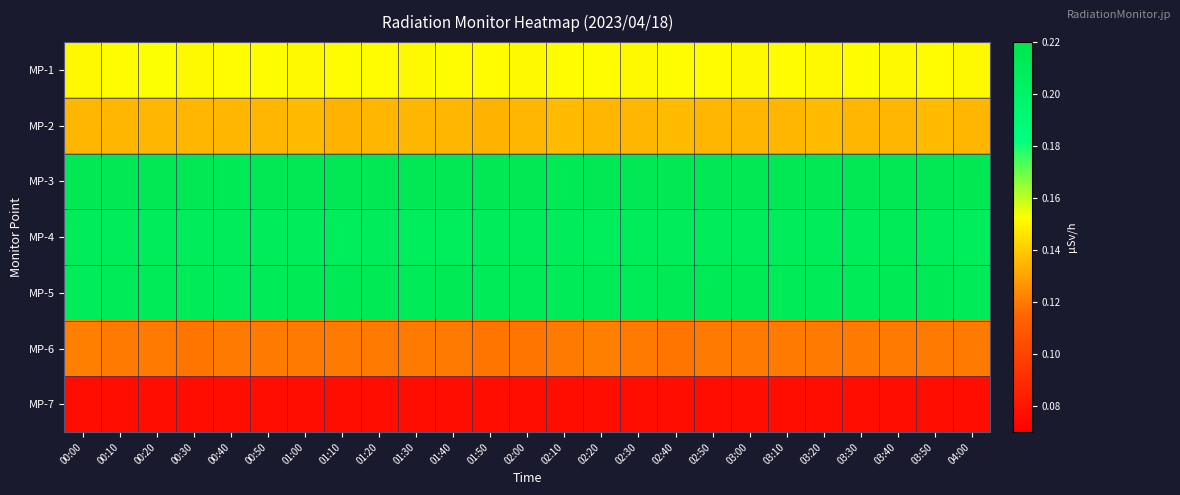

Reading right to left, list all the values displayed in this chart.

MP-1: 04:00=0.2	03:50=0.2	03:40=0.2	03:30=0.2	03:20=0.2	03:10=0.2	03:00=0.2	02:50=0.2	02:40=0.2	02:30=0.2	02:20=0.2	02:10=0.2	02:00=0.2	01:50=0.2	01:40=0.2	01:30=0.2	01:20=0.2	01:10=0.2	01:00=0.2	00:50=0.2	00:40=0.2	00:30=0.2	00:20=0.2	00:10=0.2	00:00=0.2
MP-2: 04:00=0.1	03:50=0.1	03:40=0.1	03:30=0.1	03:20=0.1	03:10=0.1	03:00=0.1	02:50=0.1	02:40=0.1	02:30=0.1	02:20=0.1	02:10=0.1	02:00=0.1	01:50=0.1	01:40=0.1	01:30=0.1	01:20=0.1	01:10=0.1	01:00=0.1	00:50=0.1	00:40=0.1	00:30=0.1	00:20=0.1	00:10=0.1	00:00=0.1
MP-3: 04:00=0.2	03:50=0.2	03:40=0.2	03:30=0.2	03:20=0.2	03:10=0.2	03:00=0.2	02:50=0.2	02:40=0.2	02:30=0.2	02:20=0.2	02:10=0.2	02:00=0.2	01:50=0.2	01:40=0.2	01:30=0.2	01:20=0.2	01:10=0.2	01:00=0.2	00:50=0.2	00:40=0.2	00:30=0.2	00:20=0.2	00:10=0.2	00:00=0.2
MP-4: 04:00=0.2	03:50=0.2	03:40=0.2	03:30=0.2	03:20=0.2	03:10=0.2	03:00=0.2	02:50=0.2	02:40=0.2	02:30=0.2	02:20=0.2	02:10=0.2	02:00=0.2	01:50=0.2	01:40=0.2	01:30=0.2	01:20=0.2	01:10=0.2	01:00=0.2	00:50=0.2	00:40=0.2	00:30=0.2	00:20=0.2	00:10=0.2	00:00=0.2
MP-5: 04:00=0.2	03:50=0.2	03:40=0.2	03:30=0.2	03:20=0.2	03:10=0.2	03:00=0.2	02:50=0.2	02:40=0.2	02:30=0.2	02:20=0.2	02:10=0.2	02:00=0.2	01:50=0.2	01:40=0.2	01:30=0.2	01:20=0.2	01:10=0.2	01:00=0.2	00:50=0.2	00:40=0.2	00:30=0.2	00:20=0.2	00:10=0.2	00:00=0.2
MP-6: 04:00=0.1	03:50=0.1	03:40=0.1	03:30=0.1	03:20=0.1	03:10=0.1	03:00=0.1	02:50=0.1	02:40=0.1	02:30=0.1	02:20=0.1	02:10=0.1	02:00=0.1	01:50=0.1	01:40=0.1	01:30=0.1	01:20=0.1	01:10=0.1	01:00=0.1	00:50=0.1	00:40=0.1	00:30=0.1	00:20=0.1	00:10=0.1	00:00=0.1
MP-7: 04:00=0.1	03:50=0.1	03:40=0.1	03:30=0.1	03:20=0.1	03:10=0.1	03:00=0.1	02:50=0.1	02:40=0.1	02:30=0.1	02:20=0.1	02:10=0.1	02:00=0.1	01:50=0.1	01:40=0.1	01:30=0.1	01:20=0.1	01:10=0.1	01:00=0.1	00:50=0.1	00:40=0.1	00:30=0.1	00:20=0.1	00:10=0.1	00:00=0.1